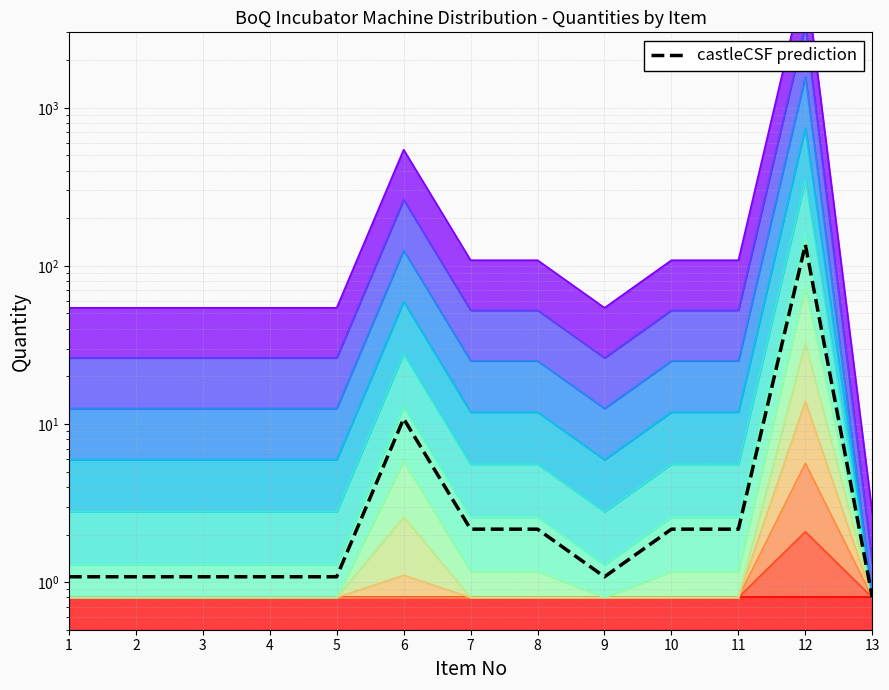

List the labels in order of value, smallest first.

13, 1, 2, 3, 4, 5, 9, 7, 8, 10, 11, 6, 12